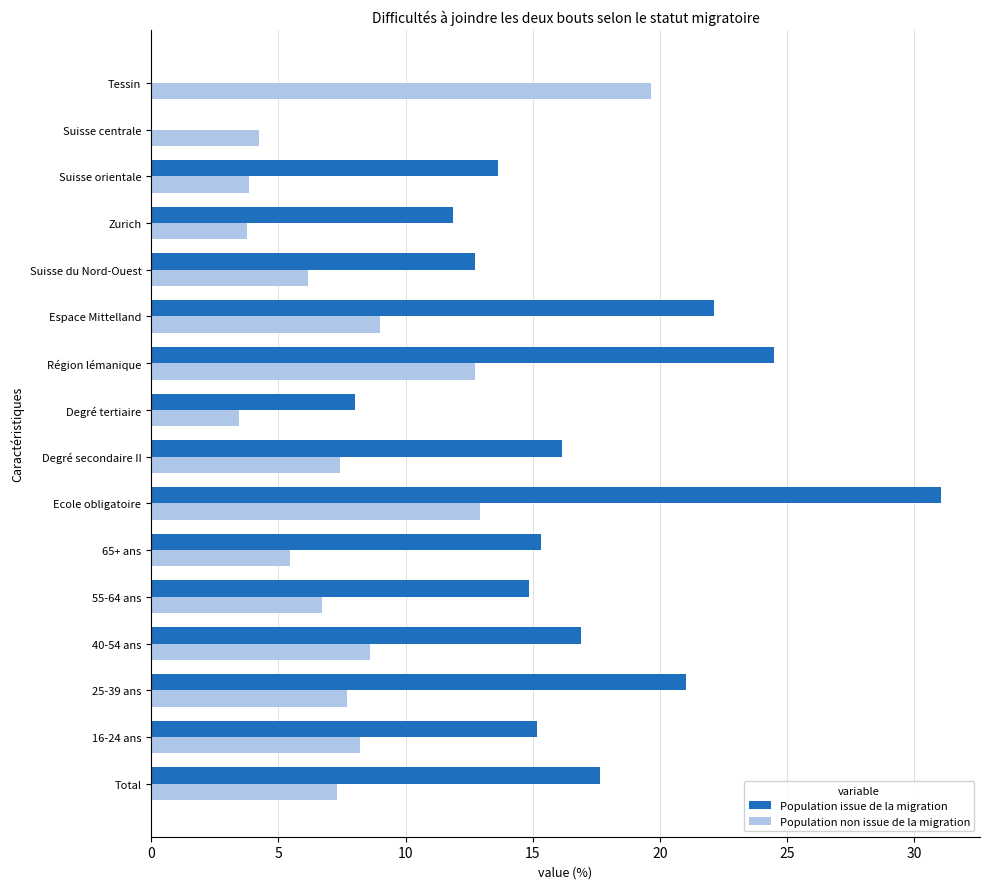

What is the maximum value shown in the chart?

31.0